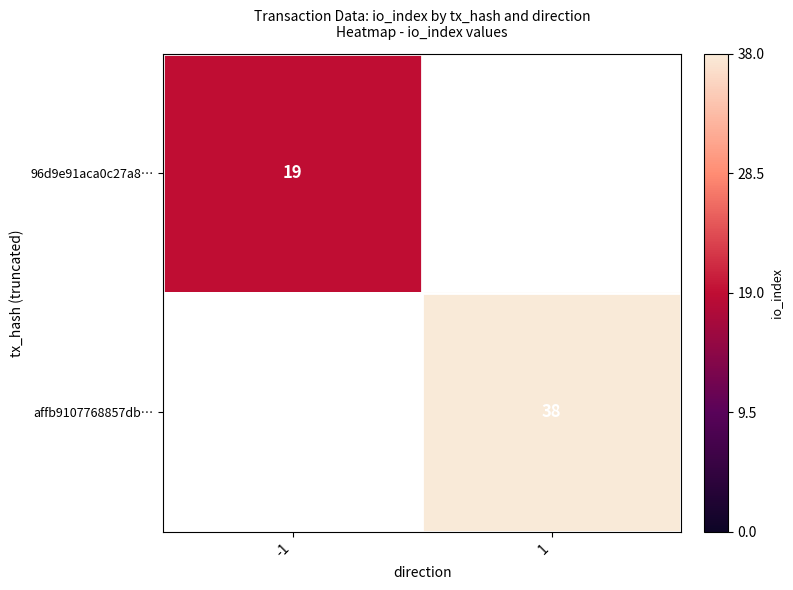

Is it true that 96d9e91aca0c27a8… equals 8 at -1?

False